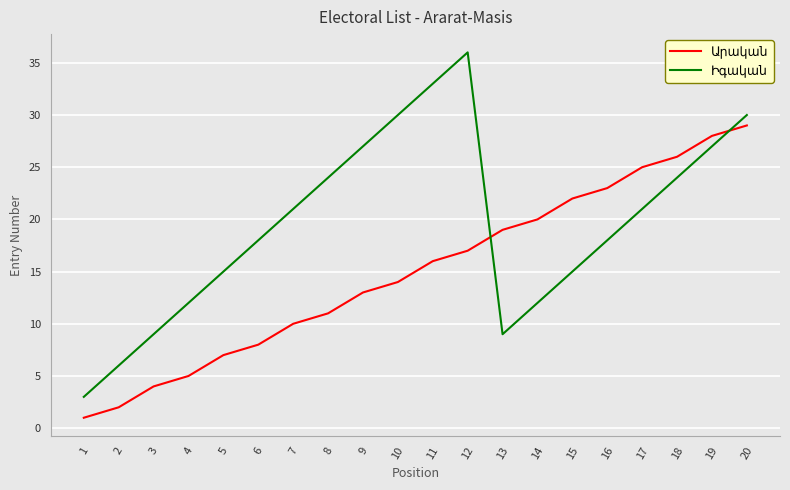

How many lines are shown in the chart?

2